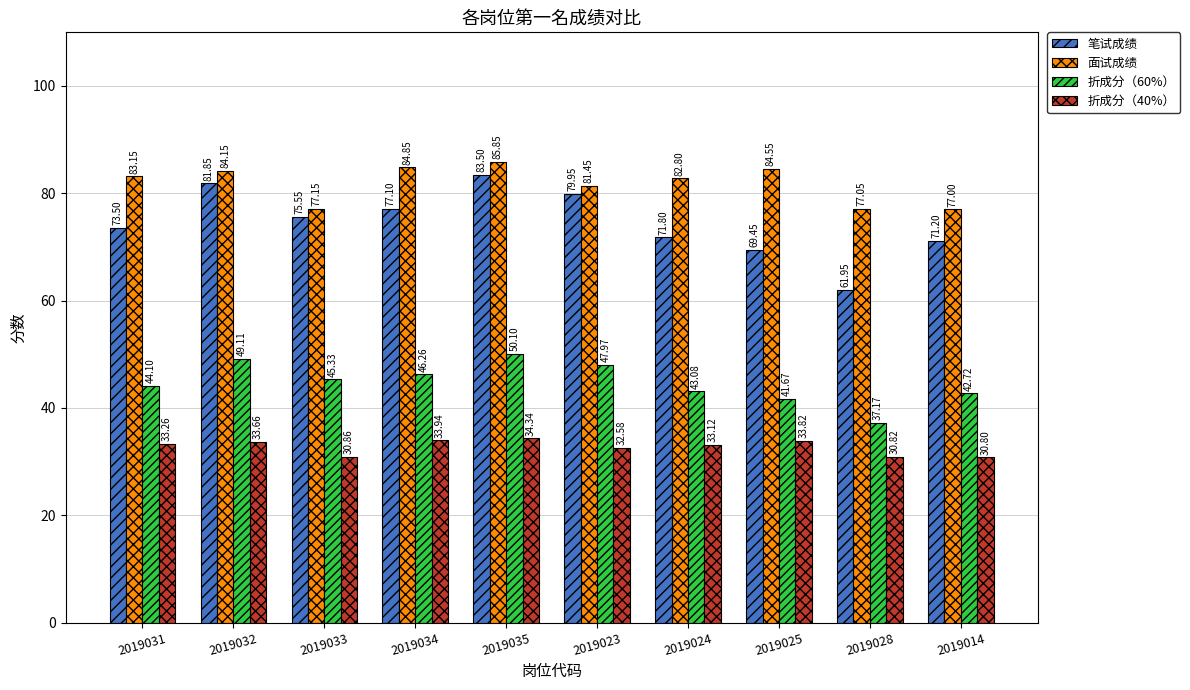

How many bars are there in total?

40